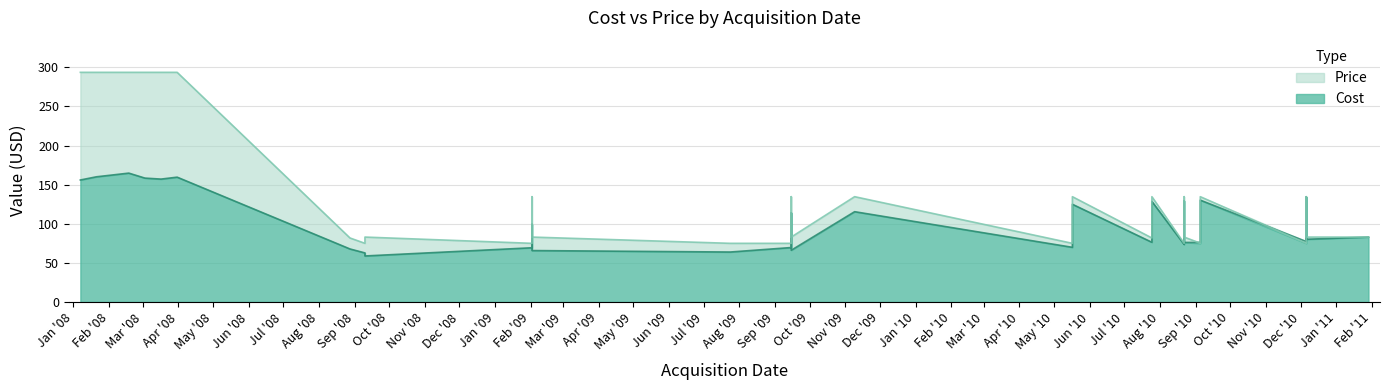

What is the value of the cost point at the 9th from the left?

67.8